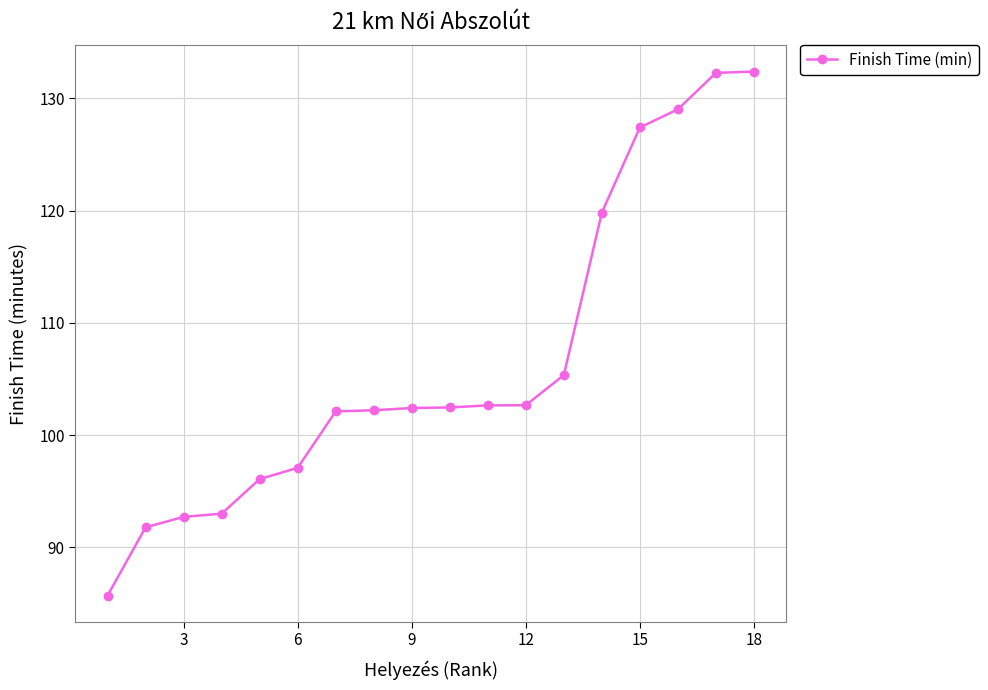

What is the sum of all values?

1917.2